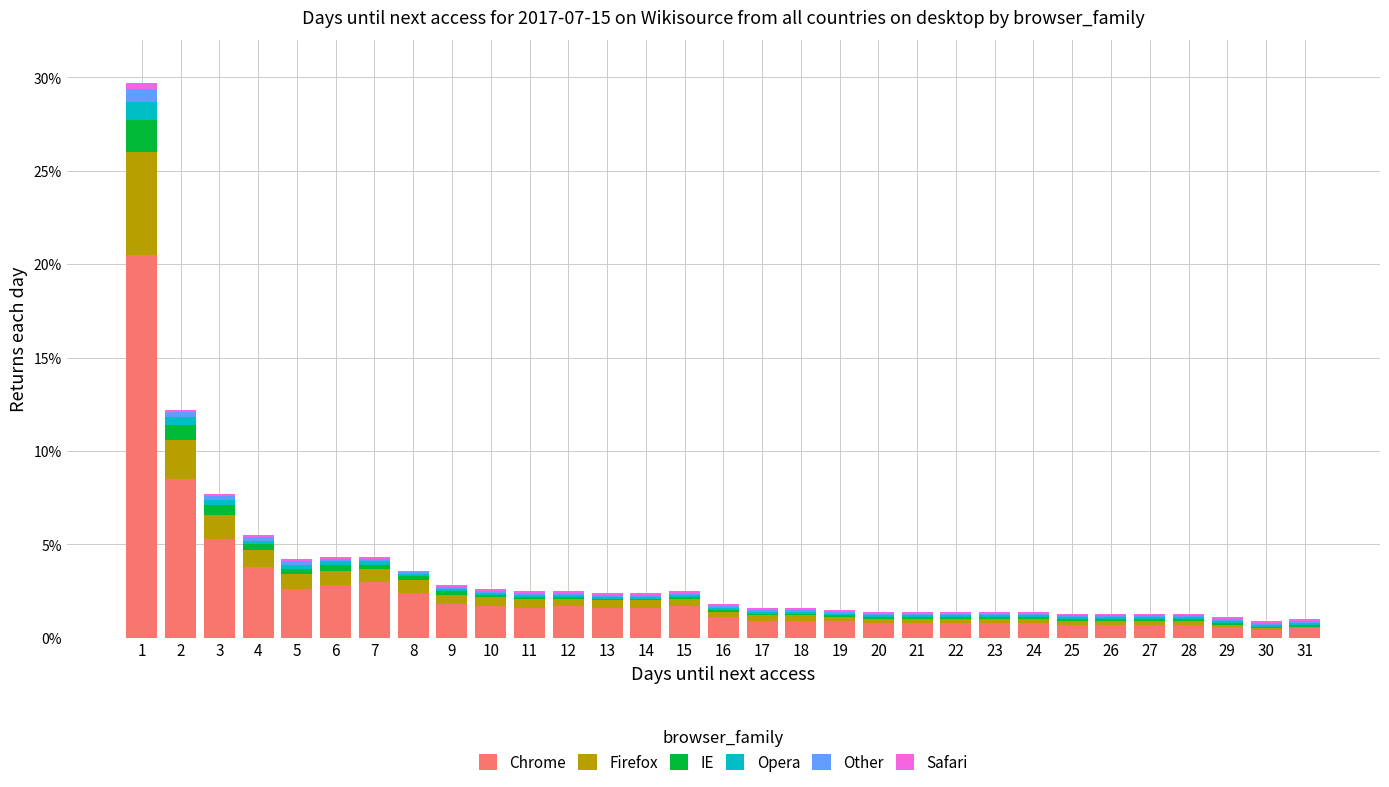

Are the bars horizontal?

No